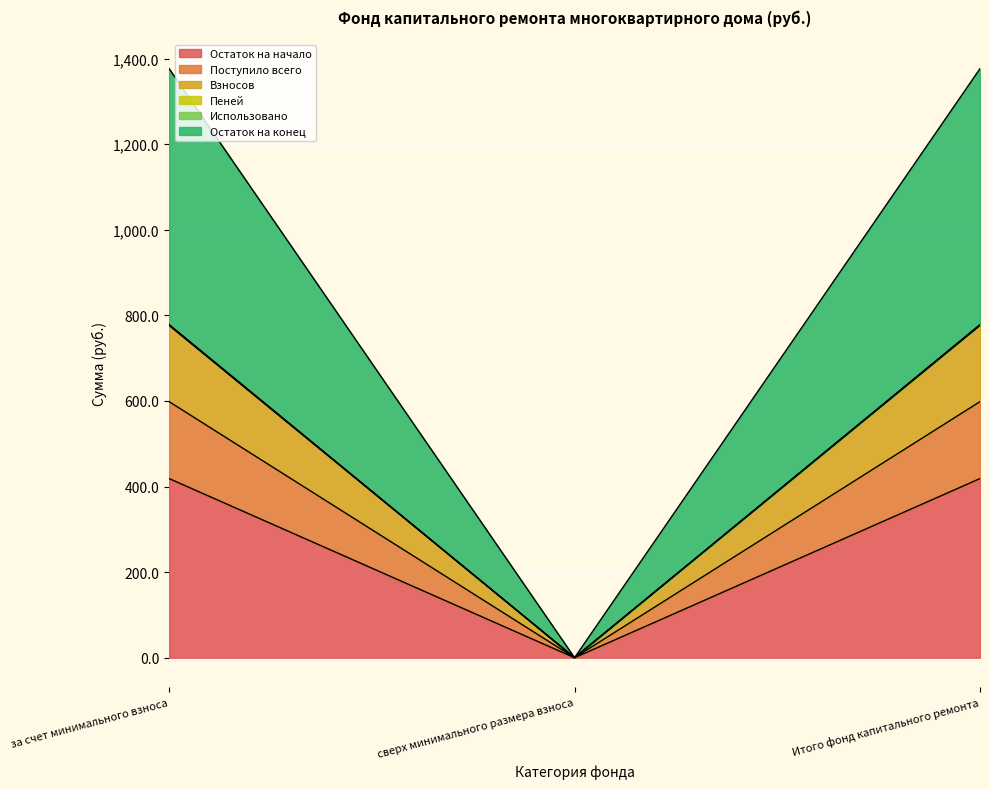

True or false: Остаток на начало has a value of 234.4 at Итого фонд капитального ремонта.

False